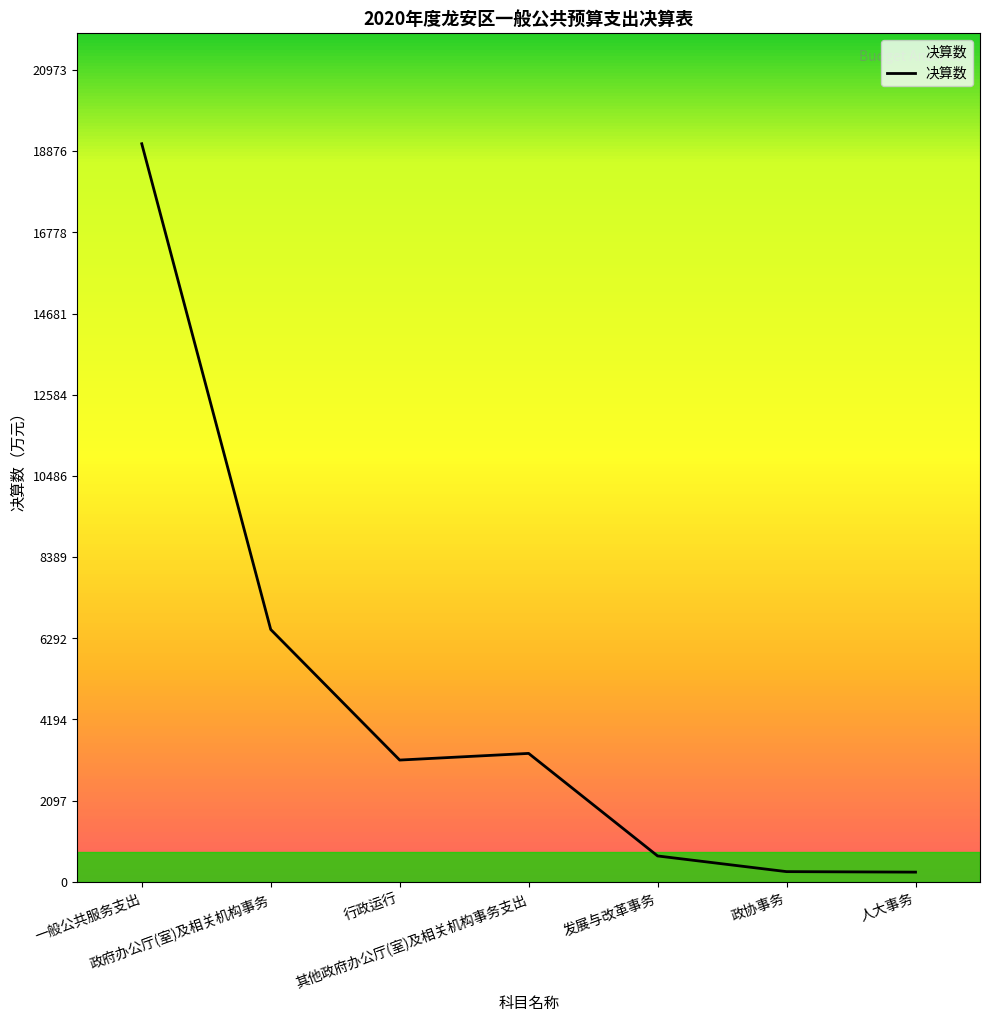

What is the ratio of the value at 政协事务 to the value at 行政运行?

0.1